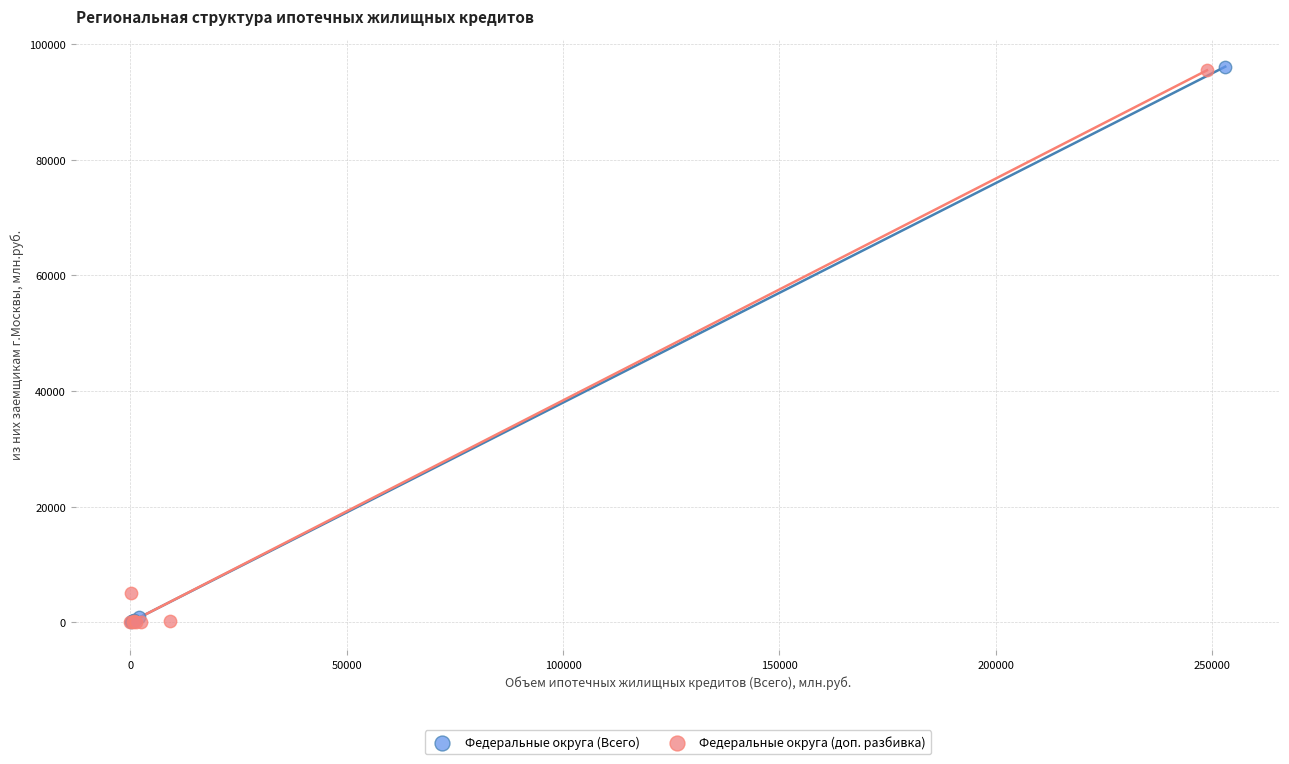

What are all the series names shown in the legend?

Федеральные округа (Всего), Федеральные округа (доп. разбивка)